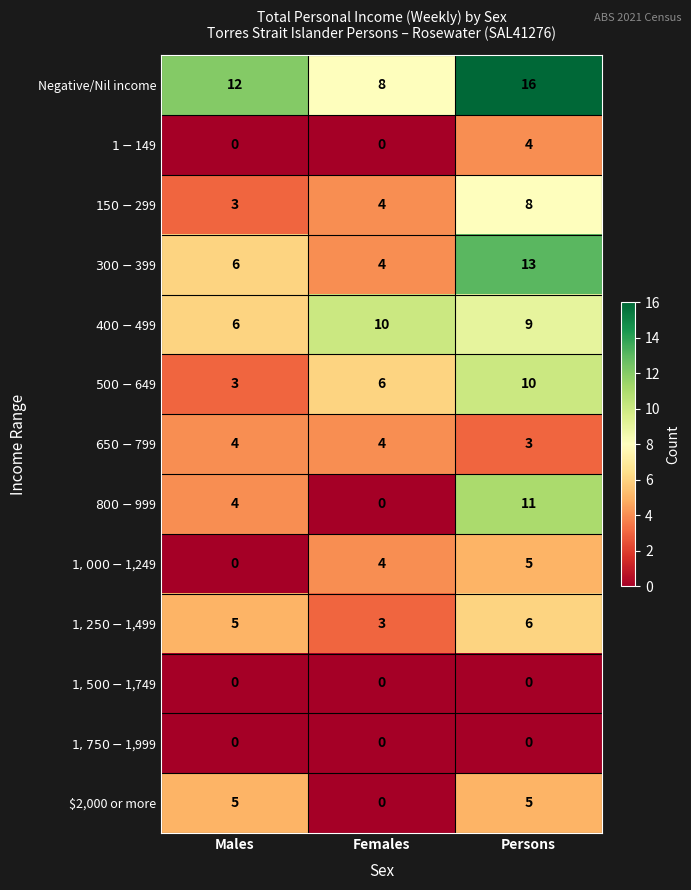

At how many categories does at least one series exceed 15?

1